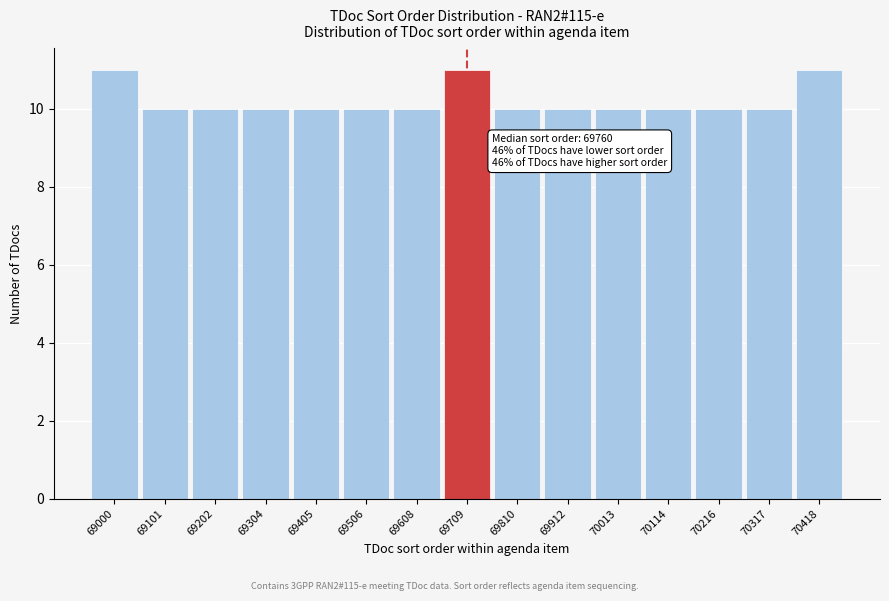

Reading left to right, extract all data points from this chart.

11	10	10	10	10	10	10	11	10	10	10	10	10	10	11